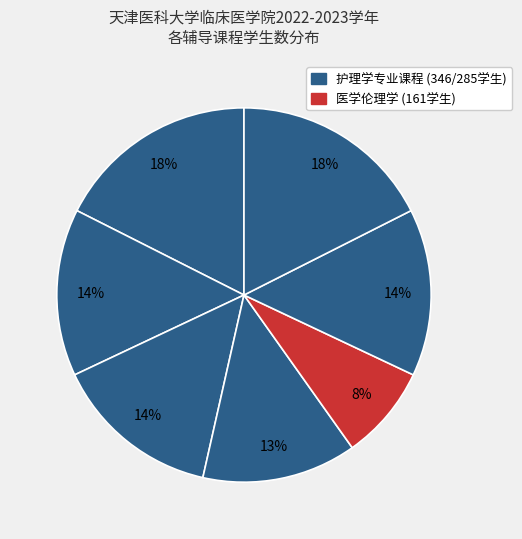

How many segments does this pie chart have?

7